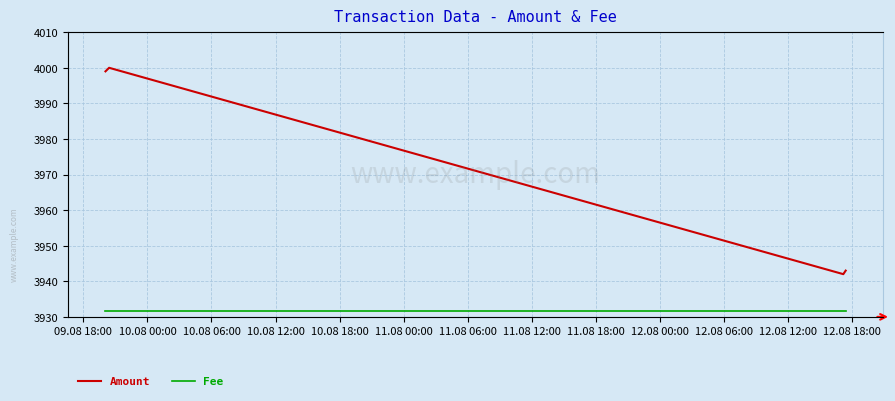

What is the average value of the Fee series?

1